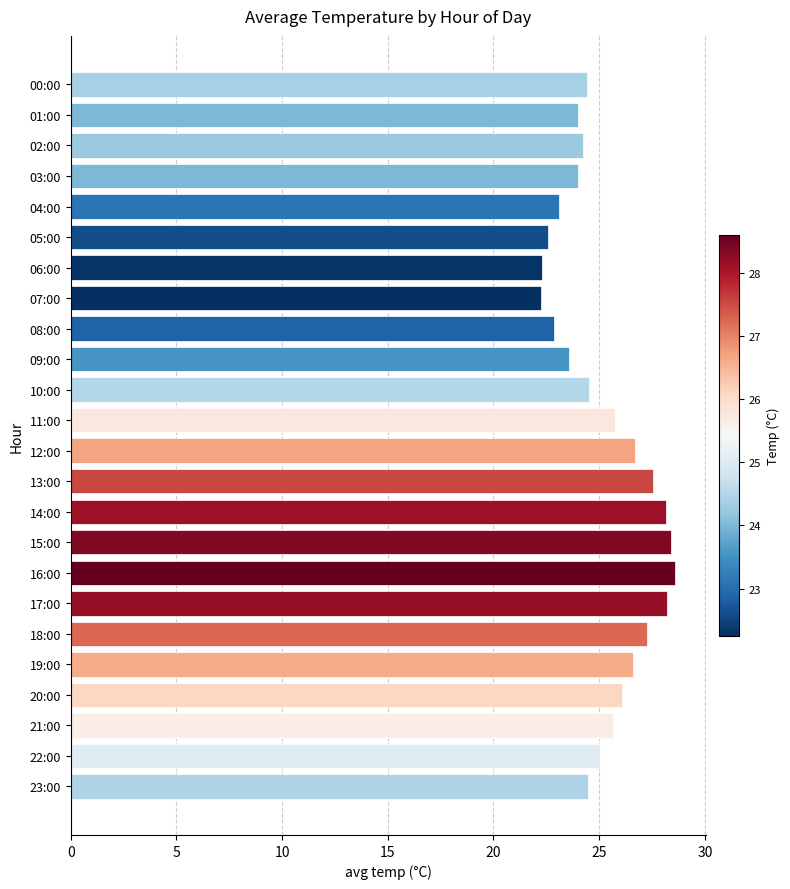

What is the maximum value shown in the chart?

28.6